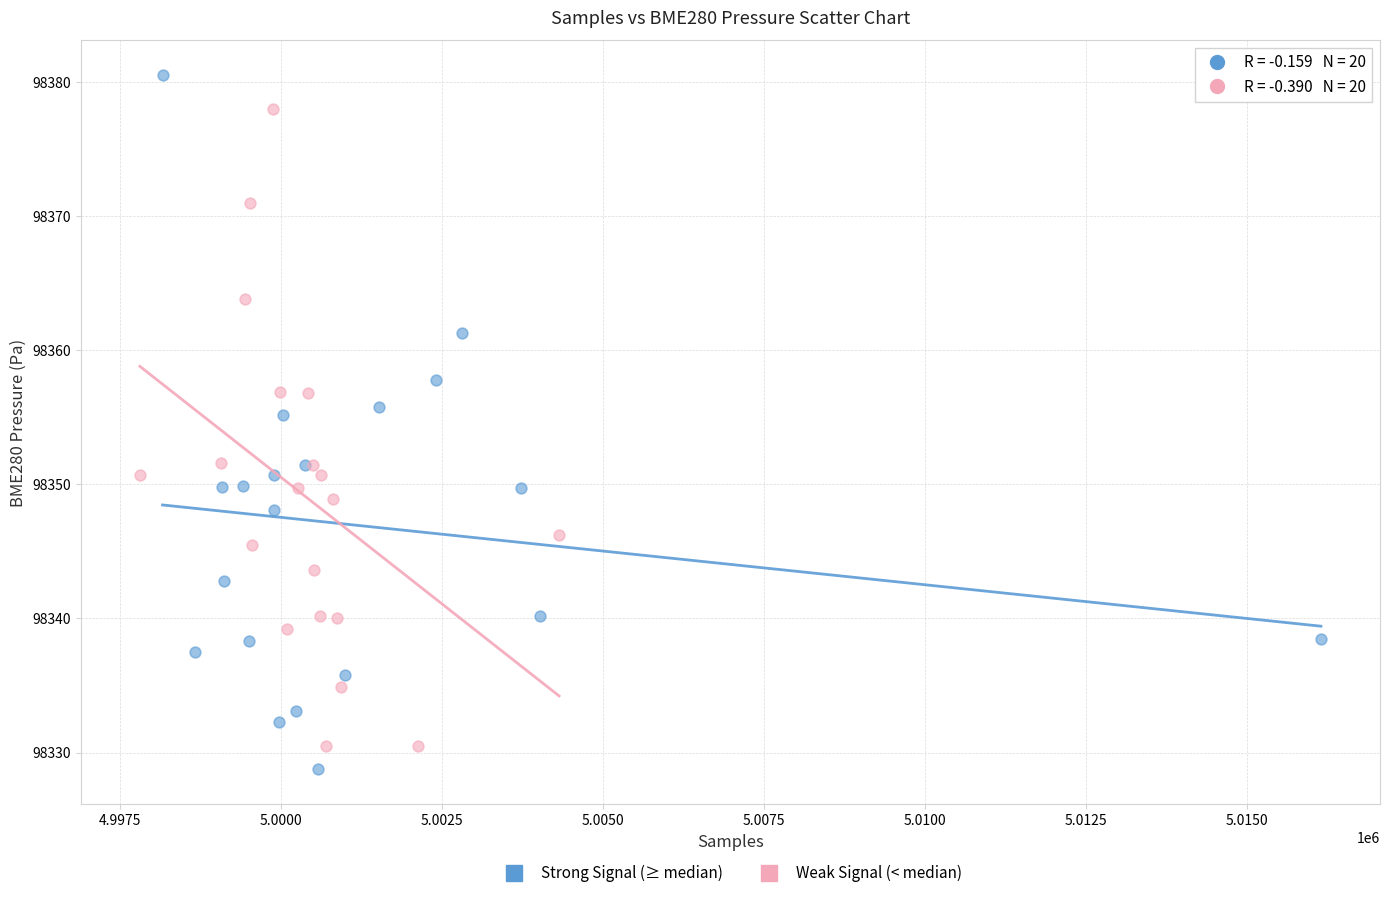

Which series contains the highest Y value?

Strong Signal (≥ median)